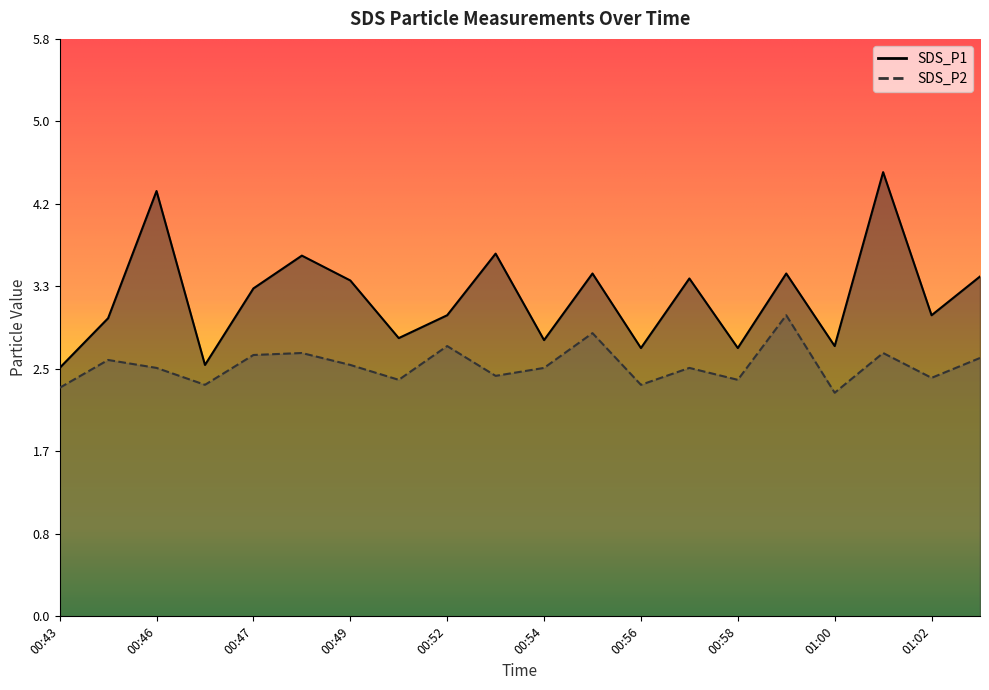

Rank the series at 00:49 from highest to lowest value.

SDS_P1, SDS_P2